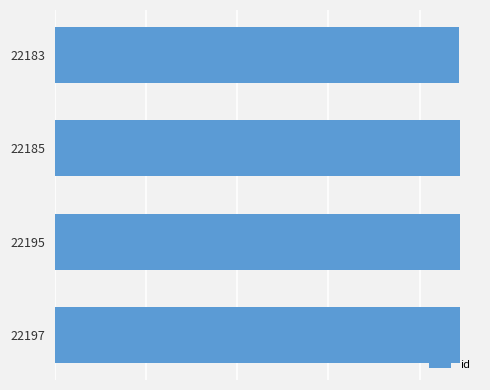

Does the chart contain any negative values?

No